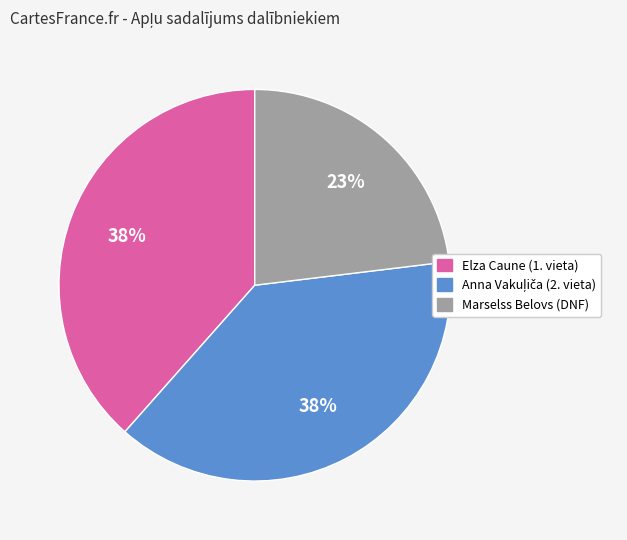

Does Marselss Belovs (DNF) represent more than half of the total?

No